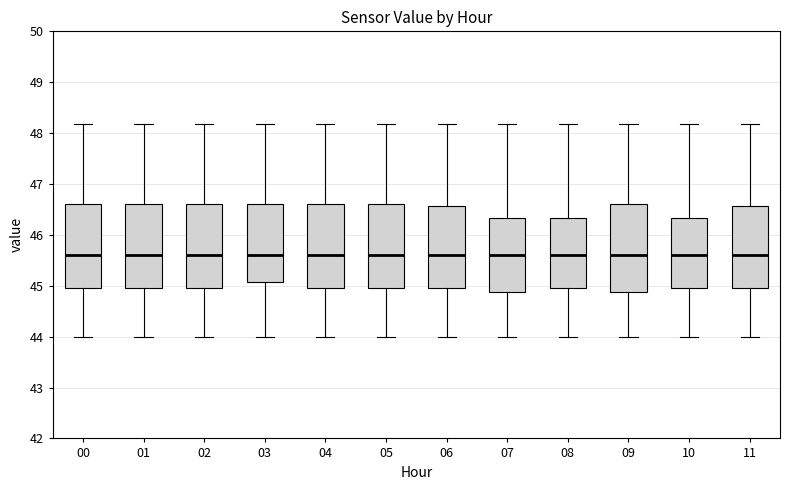

Where is the upper edge of the box at x = 05 on the y-axis? The values are not printed on the chart, so give them approximately, as read against the axis.

46.6